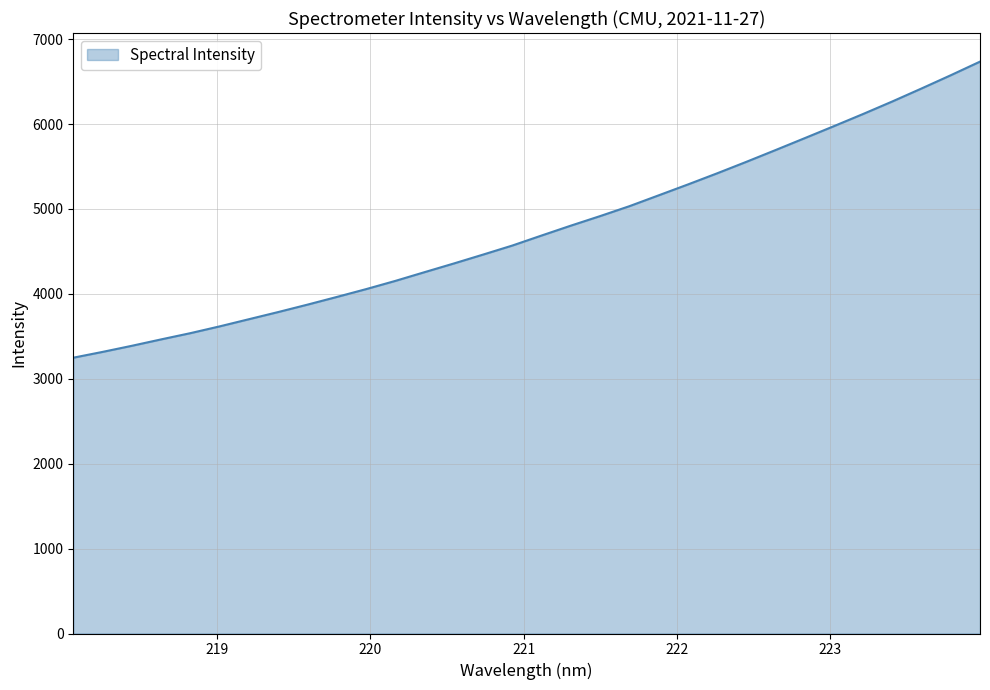

What is the difference between the second highest and second lowest values?

3258.7